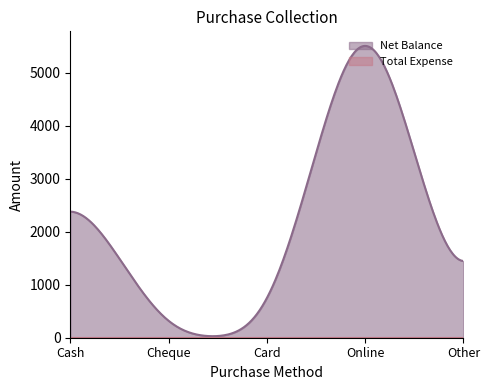

Is it true that Total Expense equals 0 at Online?

True